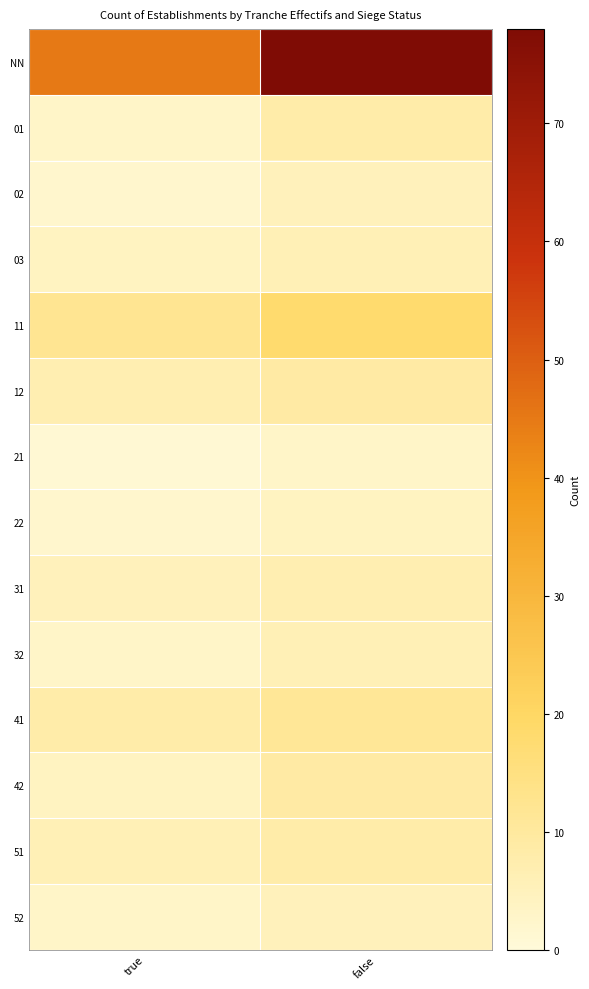

Reading left to right, what are all the values shown in this chart?

NN: true=45	false=78
01: true=3	false=8
02: true=2	false=5
03: true=4	false=6
11: true=12	false=18
12: true=7	false=9
21: true=1	false=3
22: true=2	false=4
31: true=5	false=7
32: true=3	false=6
41: true=8	false=11
42: true=4	false=9
51: true=6	false=8
52: true=3	false=5